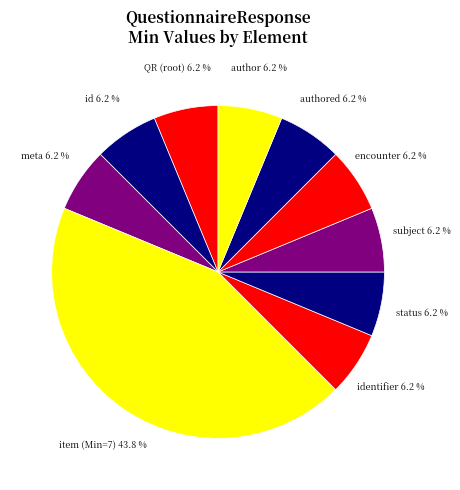

Is there any slice that represents more than half of the pie?

No